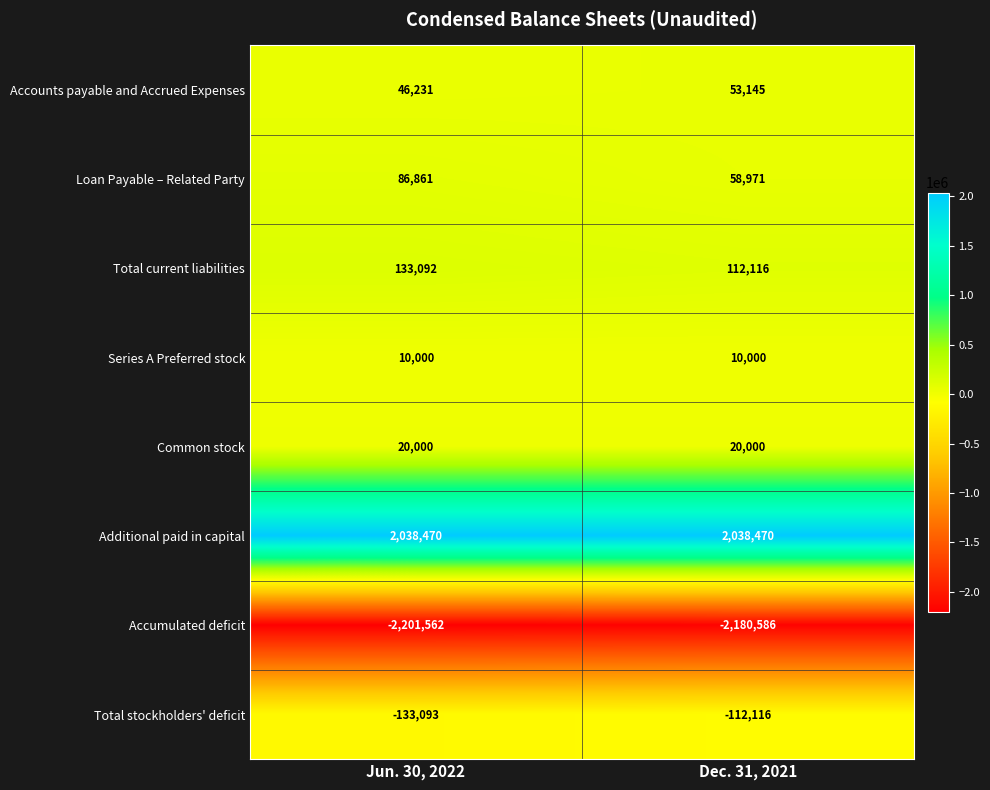

Where is Accumulated deficit nearest to the value -2191074?

Jun. 30, 2022